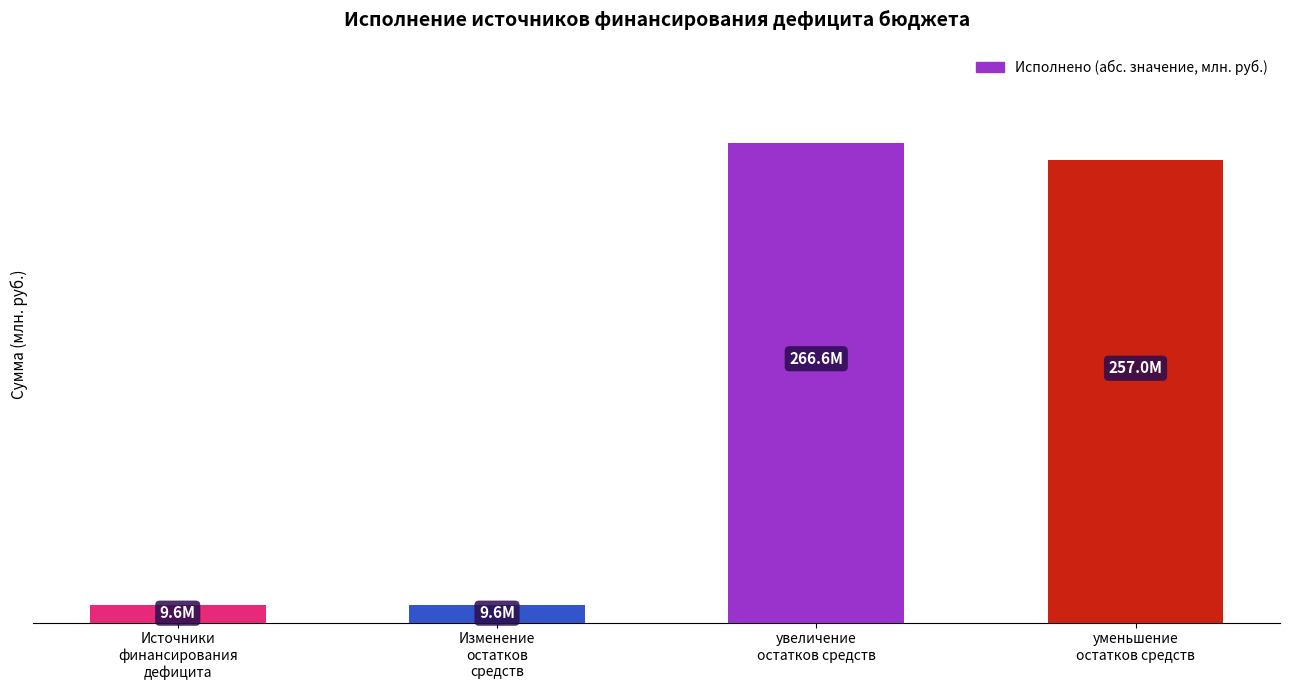

What is the label of the 3rd bar from the right?

Изменение
остатков
средств